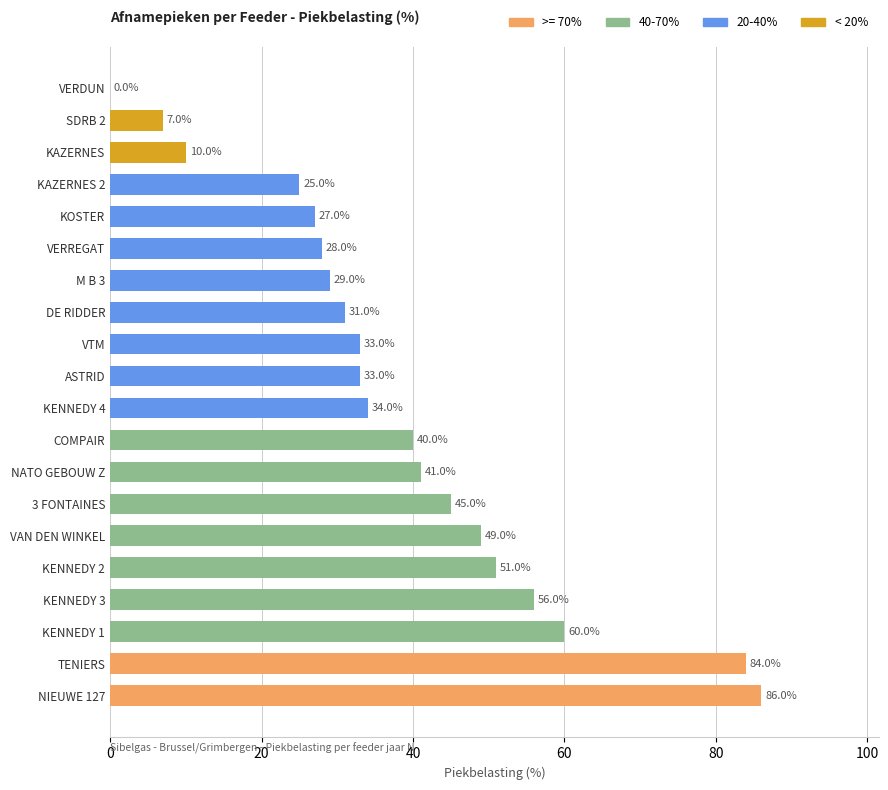

How many series are shown in this chart?

1